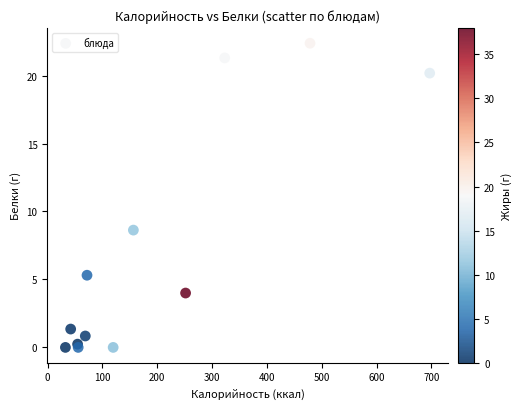

What Y value in the scatter plot is closest to 11?

8.6